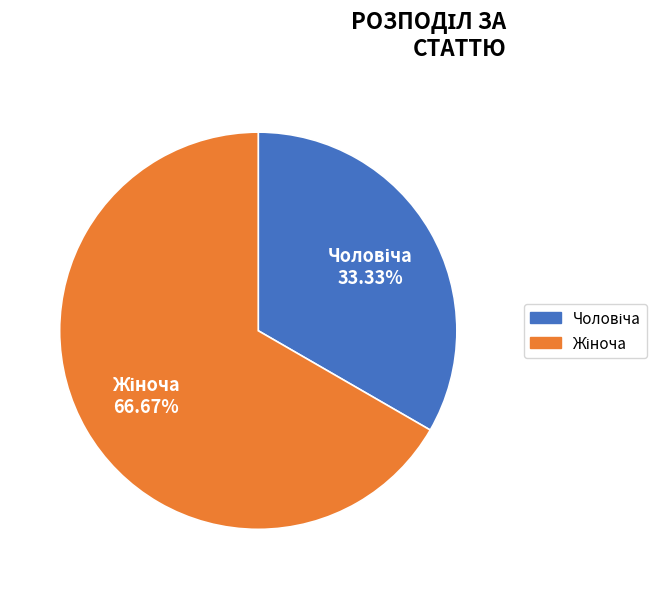

Does any single category account for the majority?

Yes